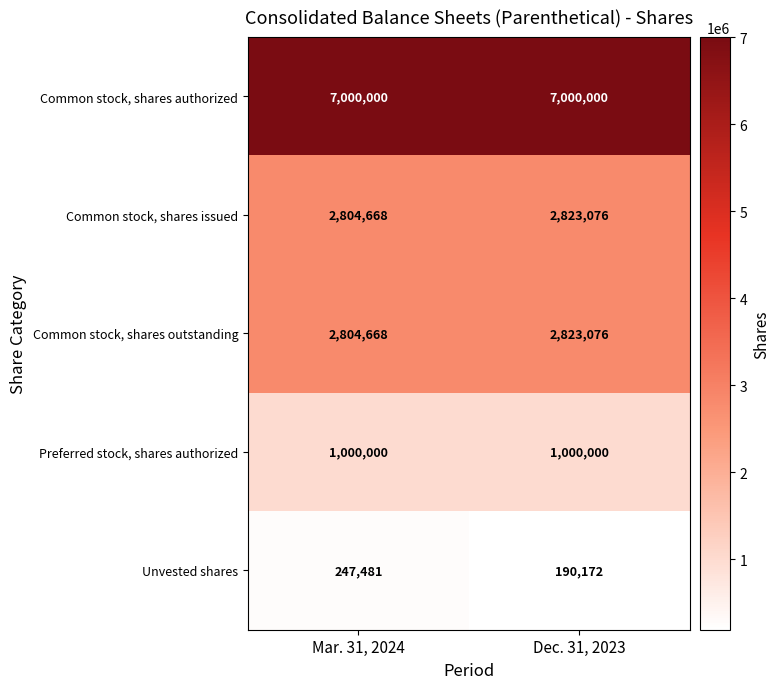

What is the greatest value displayed?

7000000